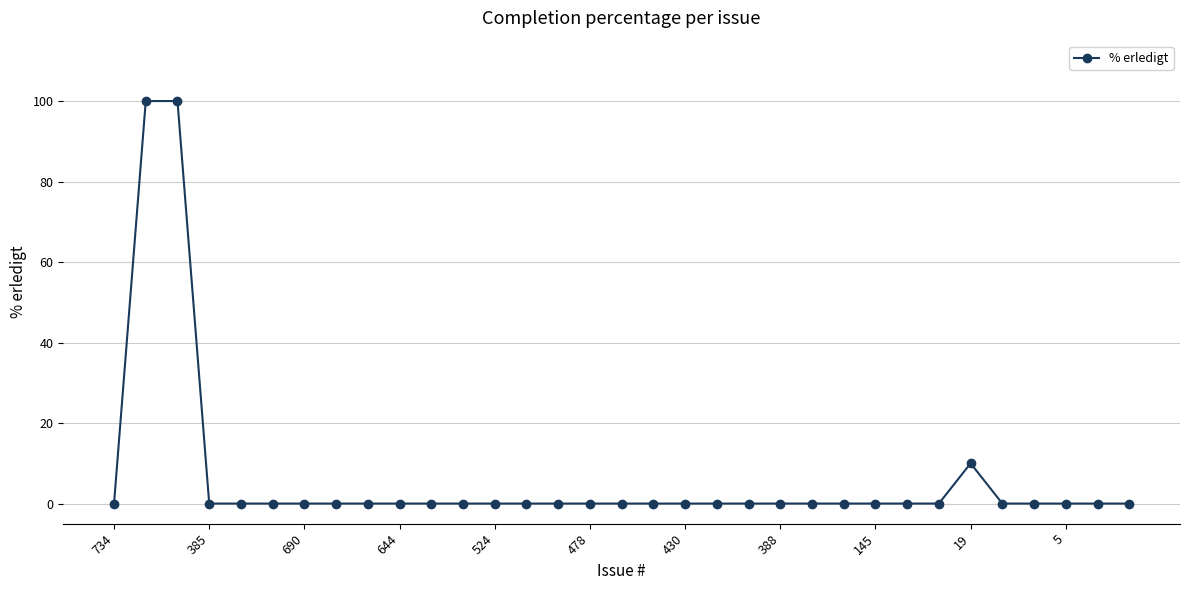

What is the maximum value shown in the chart?

100